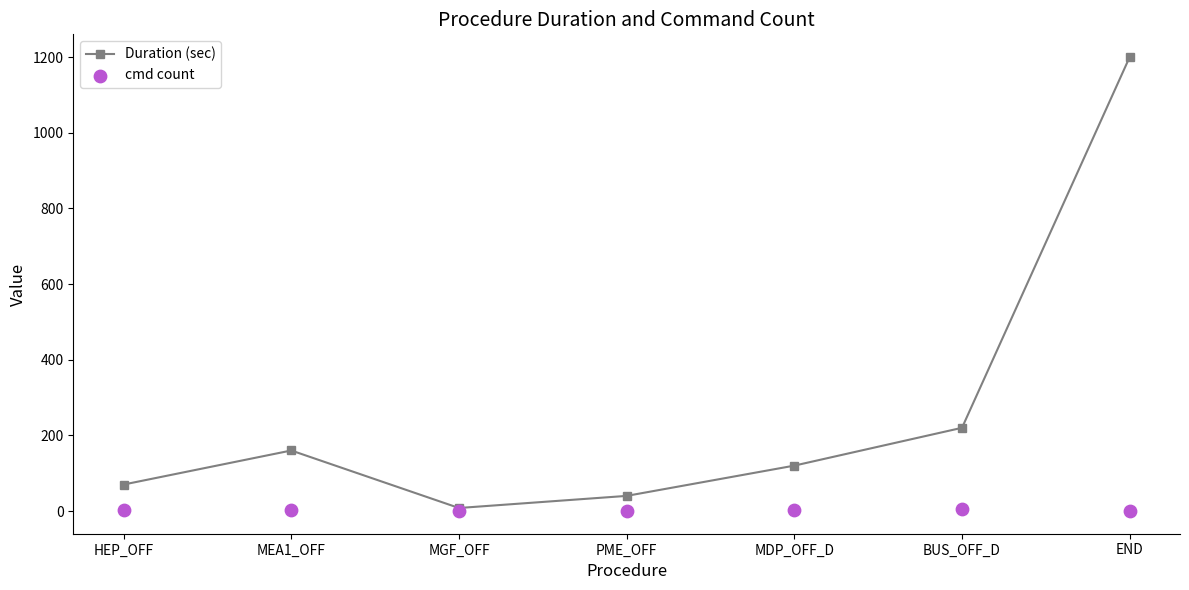

What are all the series names shown in the legend?

Duration (sec), cmd count